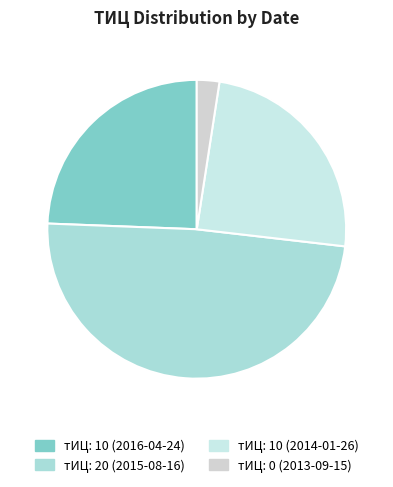

What is the smallest slice in the pie chart?

тИЦ: 0 (2013-09-15)